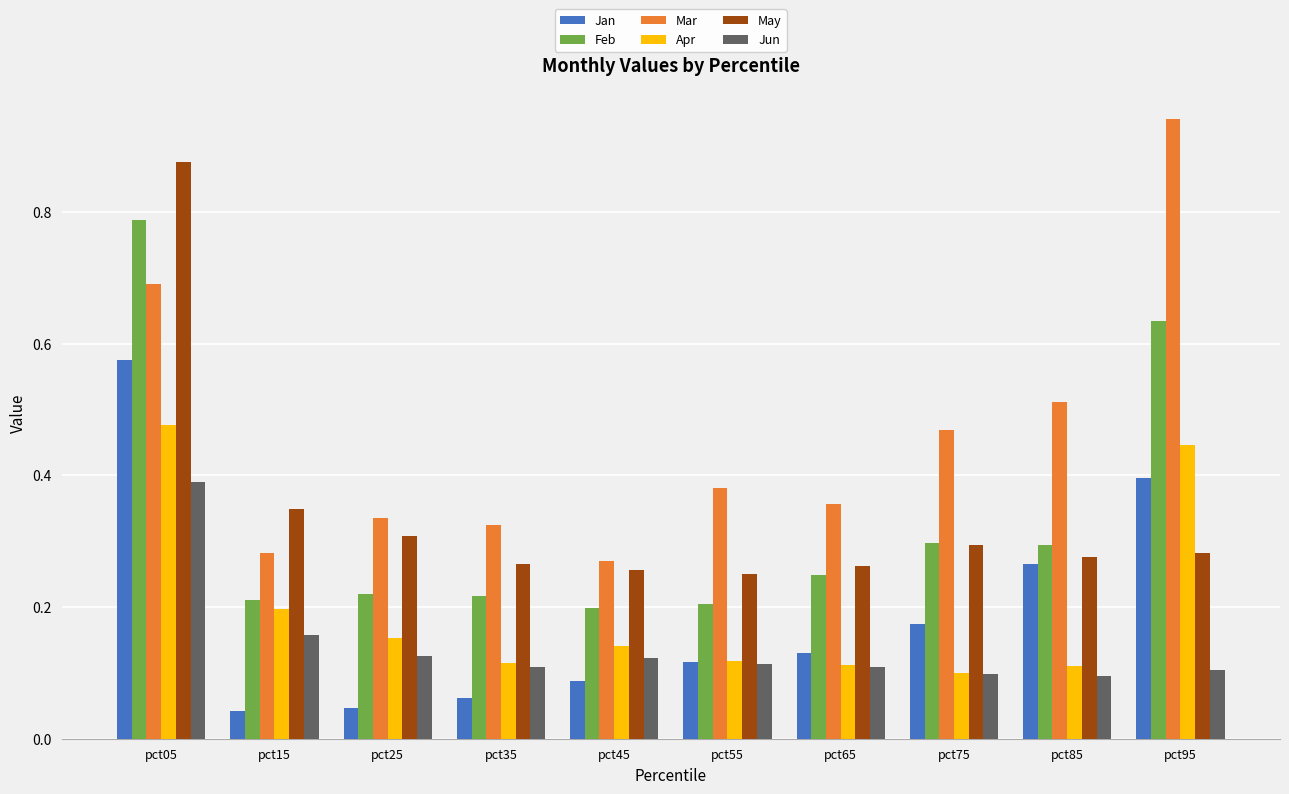

What are all the series names shown in the legend?

Jan, Feb, Mar, Apr, May, Jun